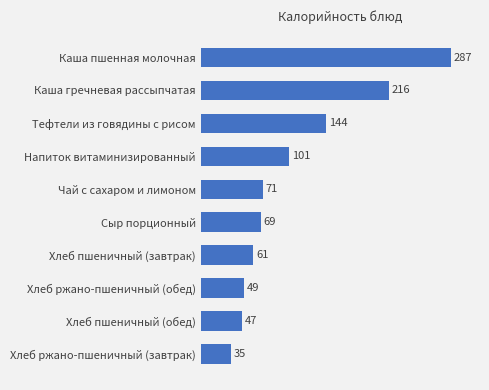

Where is the data nearest to the value 160?

Тефтели из говядины с рисом